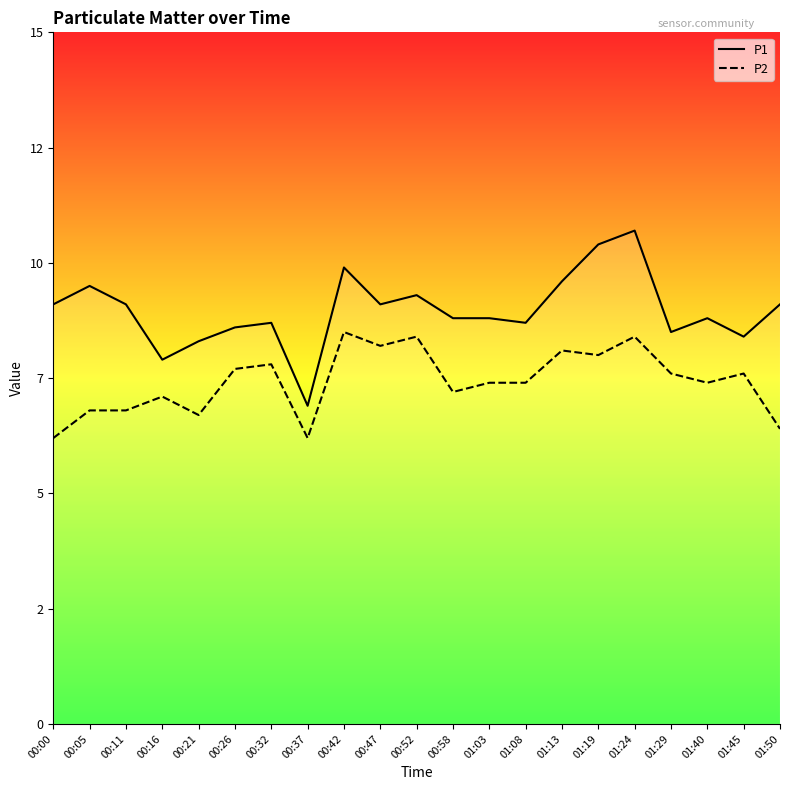

How many lines are shown in the chart?

2